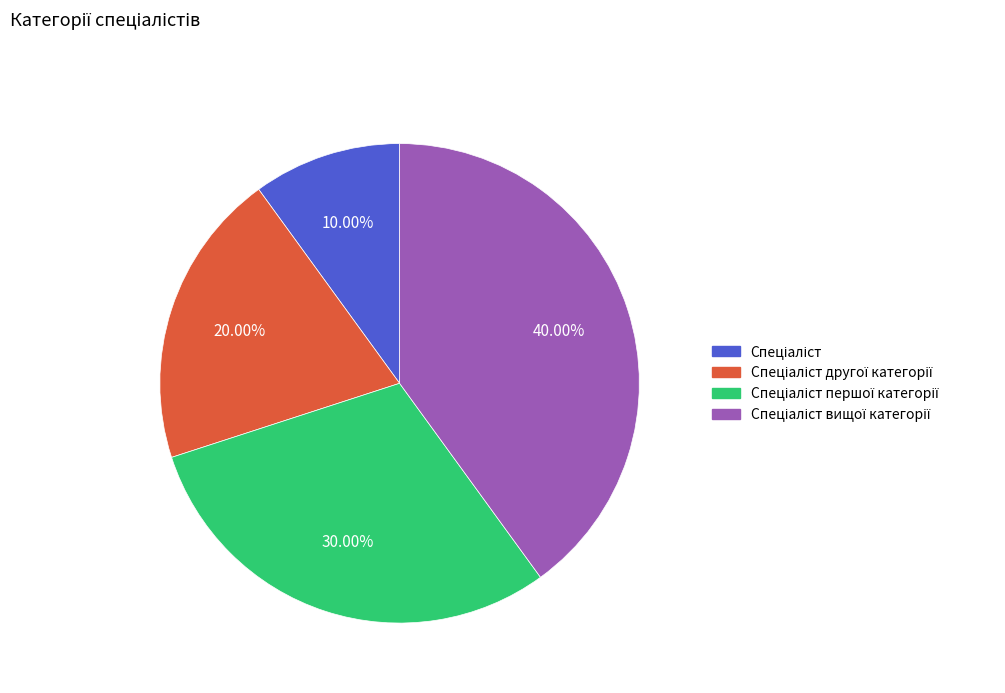

Is there a majority slice in this chart?

No